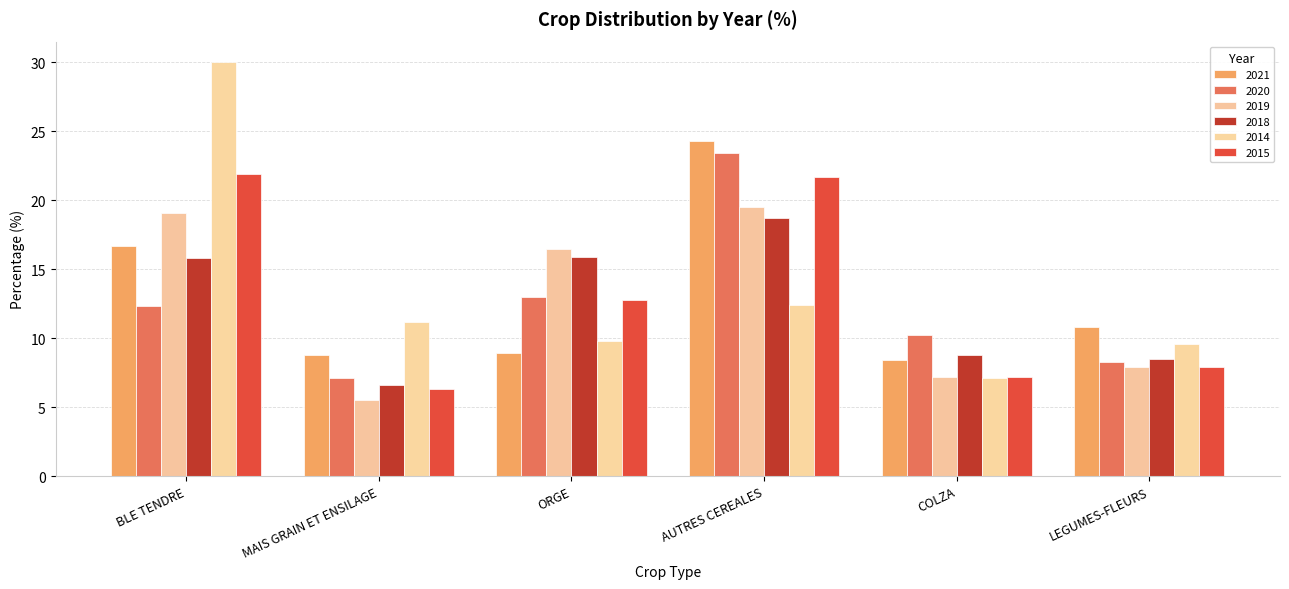

Reading left to right, extract all data points from this chart.

2021: BLE TENDRE=16.7	MAIS GRAIN ET ENSILAGE=8.8	ORGE=8.9	AUTRES CEREALES=24.3	COLZA=8.4	LEGUMES-FLEURS=10.8
2020: BLE TENDRE=12.3	MAIS GRAIN ET ENSILAGE=7.1	ORGE=13.0	AUTRES CEREALES=23.4	COLZA=10.2	LEGUMES-FLEURS=8.3
2019: BLE TENDRE=19.1	MAIS GRAIN ET ENSILAGE=5.5	ORGE=16.5	AUTRES CEREALES=19.5	COLZA=7.2	LEGUMES-FLEURS=7.9
2018: BLE TENDRE=15.8	MAIS GRAIN ET ENSILAGE=6.6	ORGE=15.9	AUTRES CEREALES=18.7	COLZA=8.8	LEGUMES-FLEURS=8.5
2014: BLE TENDRE=30.0	MAIS GRAIN ET ENSILAGE=11.2	ORGE=9.8	AUTRES CEREALES=12.4	COLZA=7.1	LEGUMES-FLEURS=9.6
2015: BLE TENDRE=21.9	MAIS GRAIN ET ENSILAGE=6.3	ORGE=12.8	AUTRES CEREALES=21.7	COLZA=7.2	LEGUMES-FLEURS=7.9